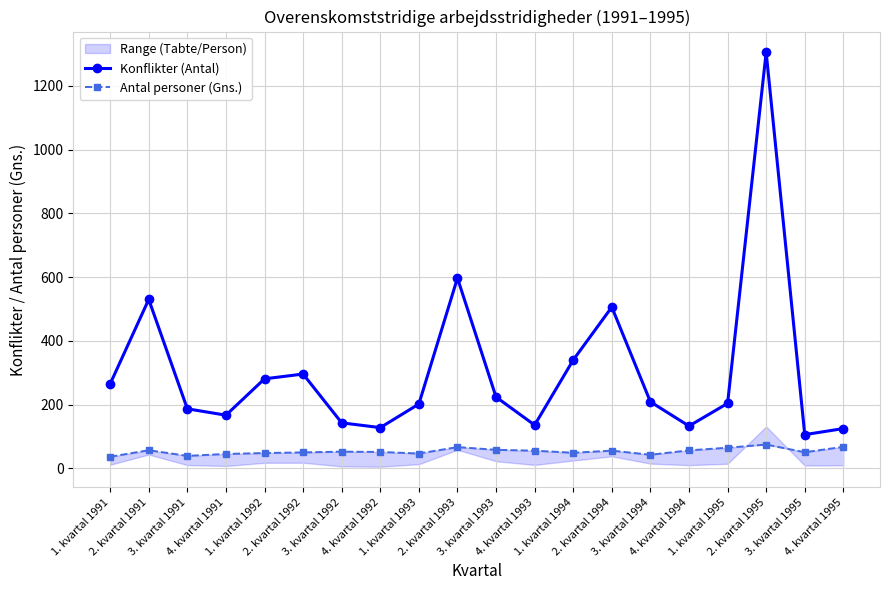

What is the maximum value shown in the chart?

1305.0